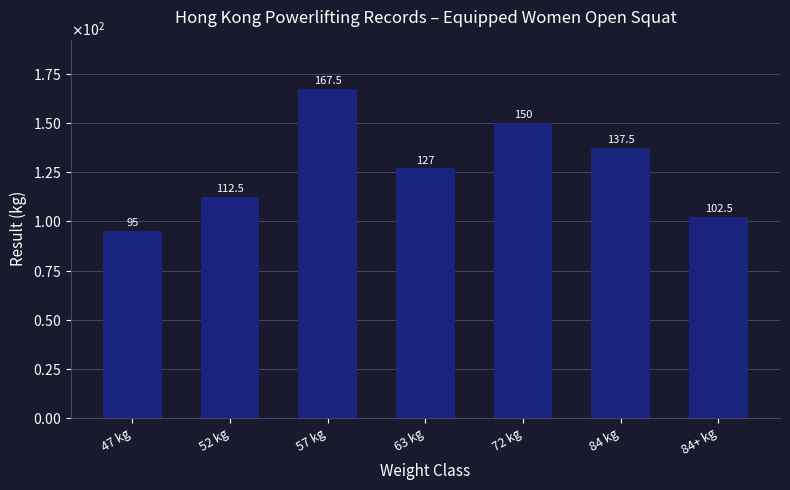

The value at 72 kg is 150.0. True or false?

True